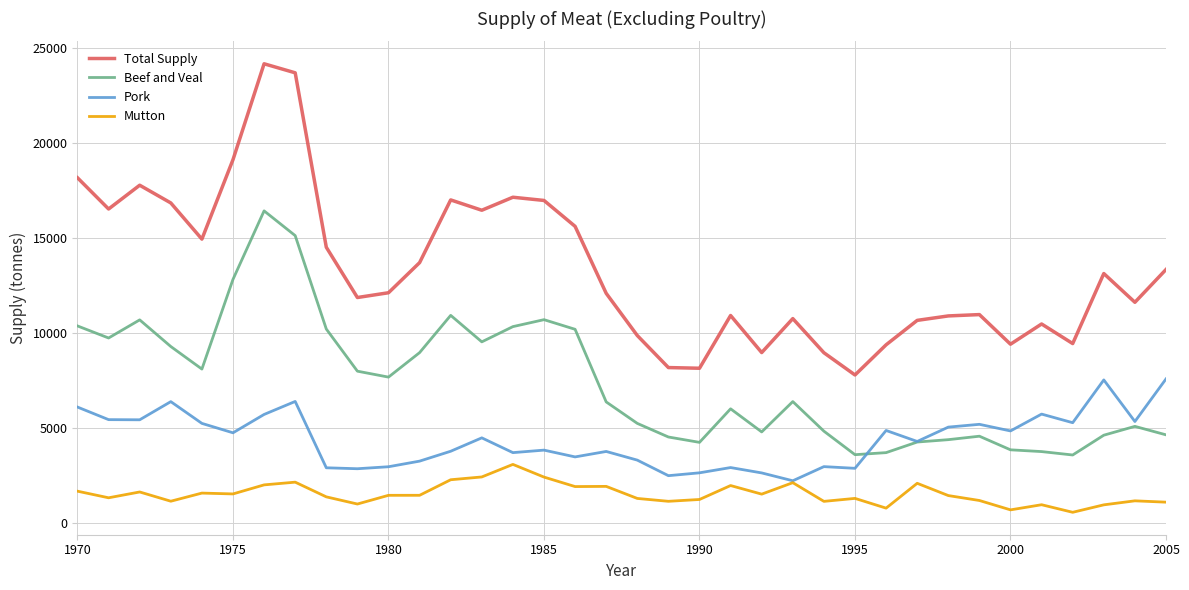

What is the maximum value for Beef and Veal?

16427